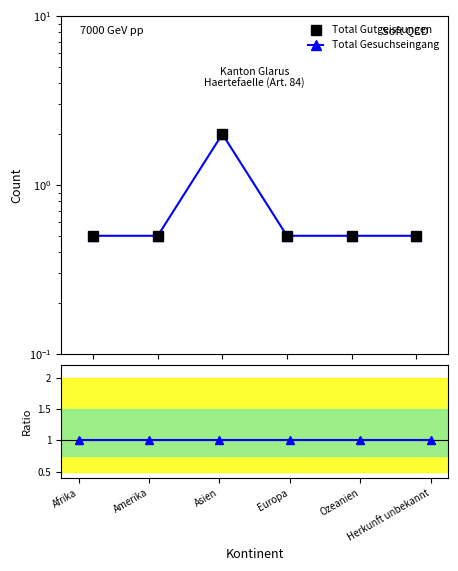

What is the sum of all Total Gesuchseingang values?

4.5